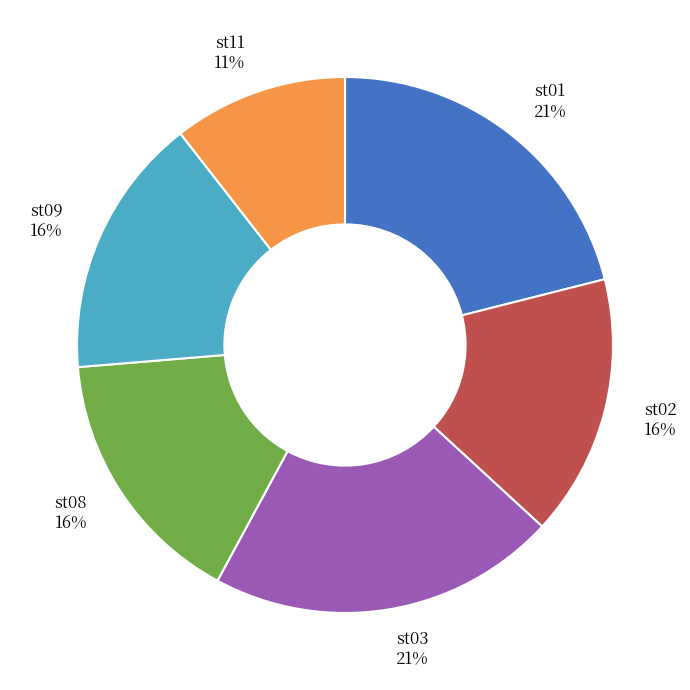

To the nearest percent, what percentage of the pie is st01?

21%